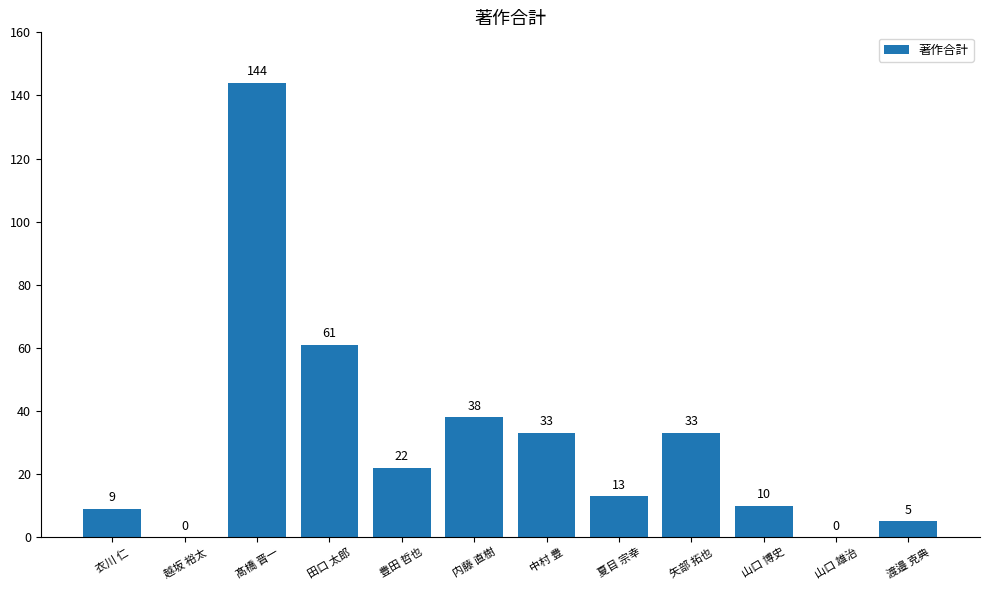

What is the greatest value displayed?

144